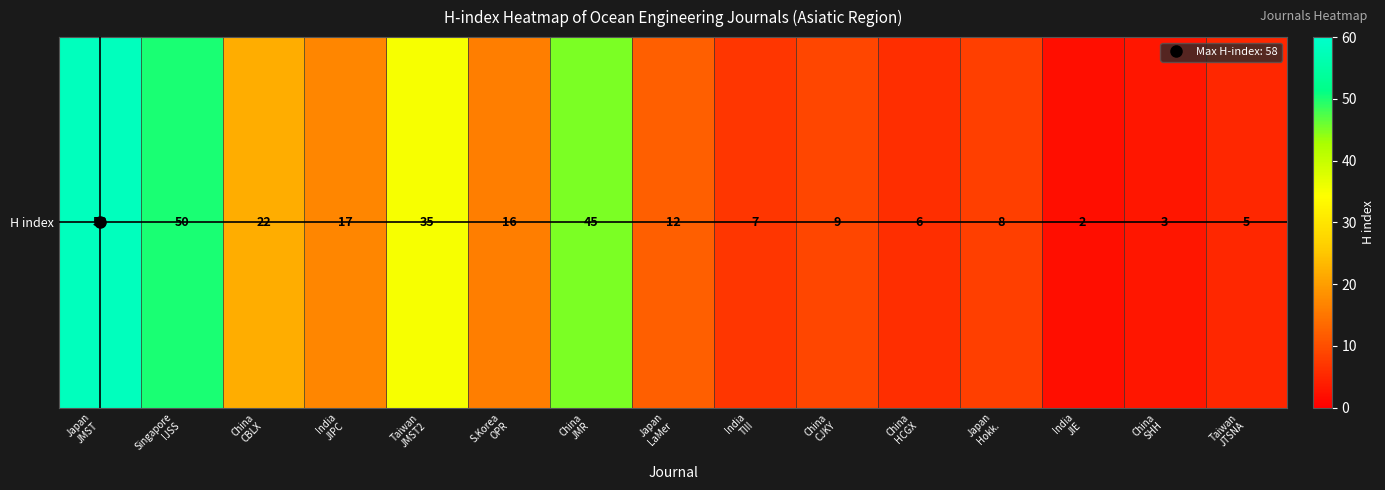

Reading left to right, transcribe all the data shown in this chart.

Japan
JMST=58	Singapore
IJSS=50	China
CBLX=22	India
JIPC=17	Taiwan
JMST2=35	S.Korea
OPR=16	China
JMR=45	Japan
LaMer=12	India
TIII=7	China
CJKY=9	China
HCGX=6	Japan
Hokk.=8	India
JIE=2	China
SHH=3	Taiwan
JTSNA=5